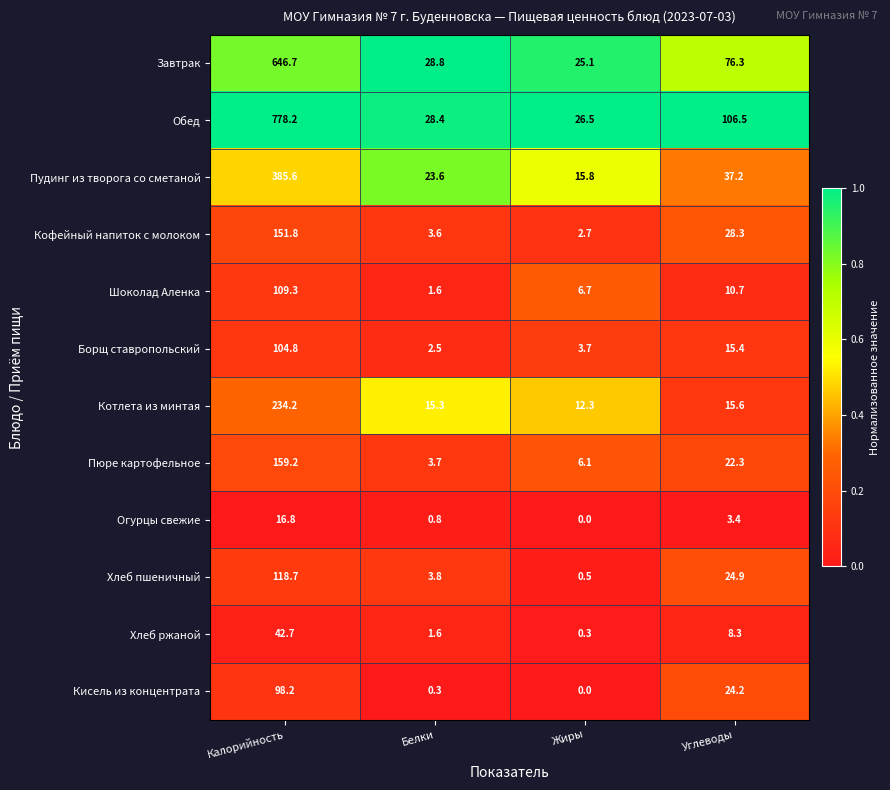

True or false: Кофейный напиток с молоком has a value of 28.3 at Углеводы.

True